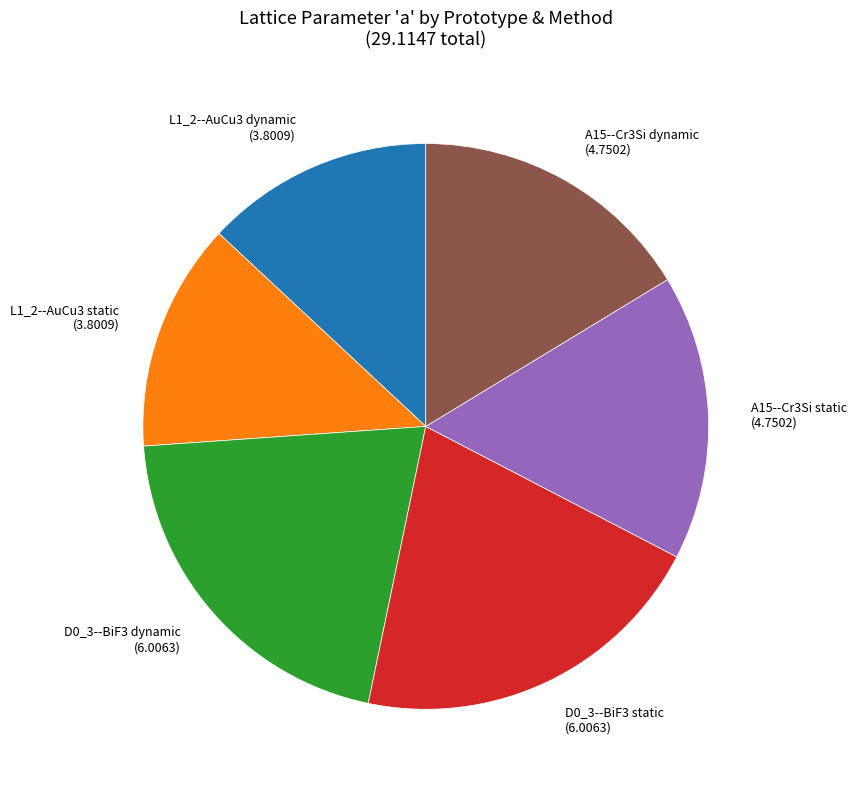

What is the ratio of the value at D0_3--BiF3 dynamic to the value at L1_2--AuCu3 static?

1.6